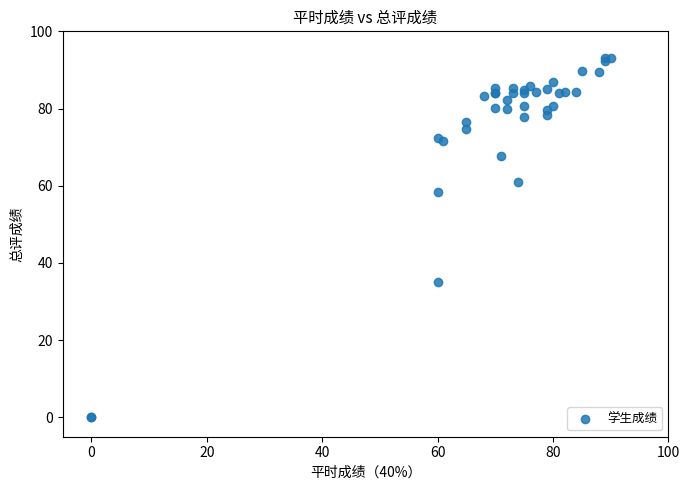

What Y value in the scatter plot is closest to 46?

35.1